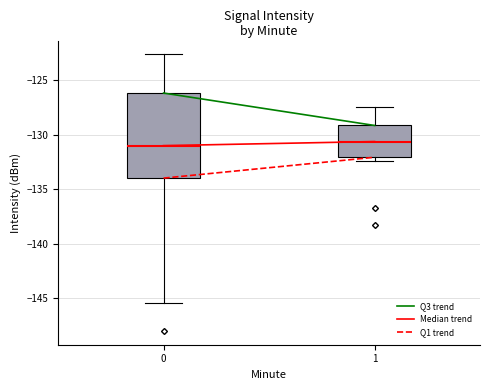

Reading left to right, transcribe this box plot: for each box, give where its median line is, the range the box spans, and where its two whiskers end, as read against the y-axis. The values are not printed on the chart, so give them approximately, as read against the axis.

0: median -131.0, box -134.0 to -126.0, whiskers -145.5 to -122.5
1: median -130.5, box -132.0 to -129.0, whiskers -132.5 to -127.5